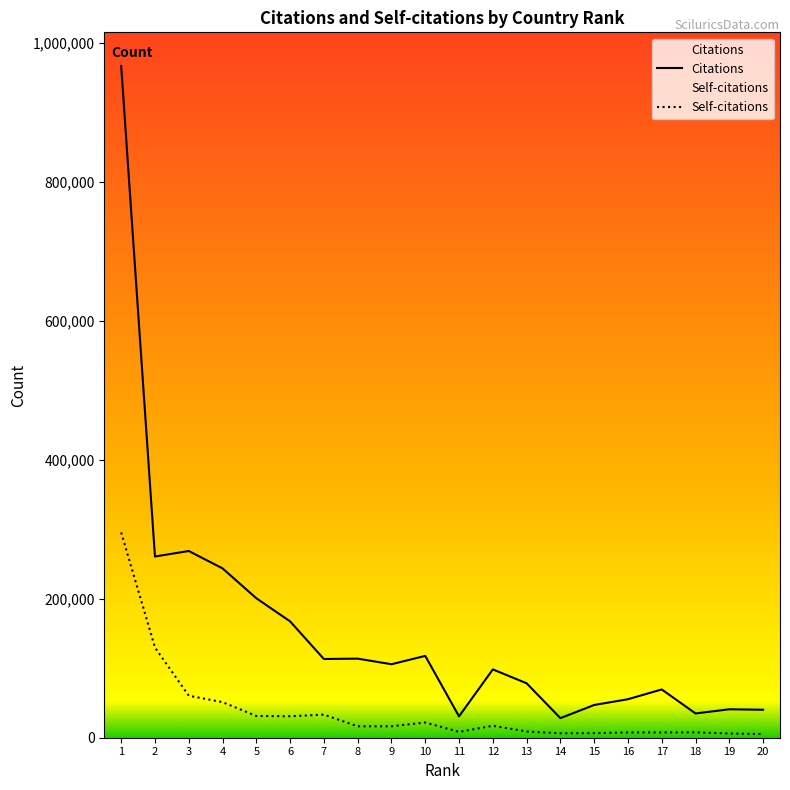

Reading right to left, what are all the values shown in this chart?

Citations: 40248	40918	34924	69465	55404	47121	28165	78370	98310	30732	117751	105766	113816	113270	167428	200716	243703	268694	260787	966753
Self-citations: 5236	6100	7746	7590	7613	6574	6393	8941	17191	8438	21897	16452	16414	33213	30887	31264	51204	60446	129834	295356